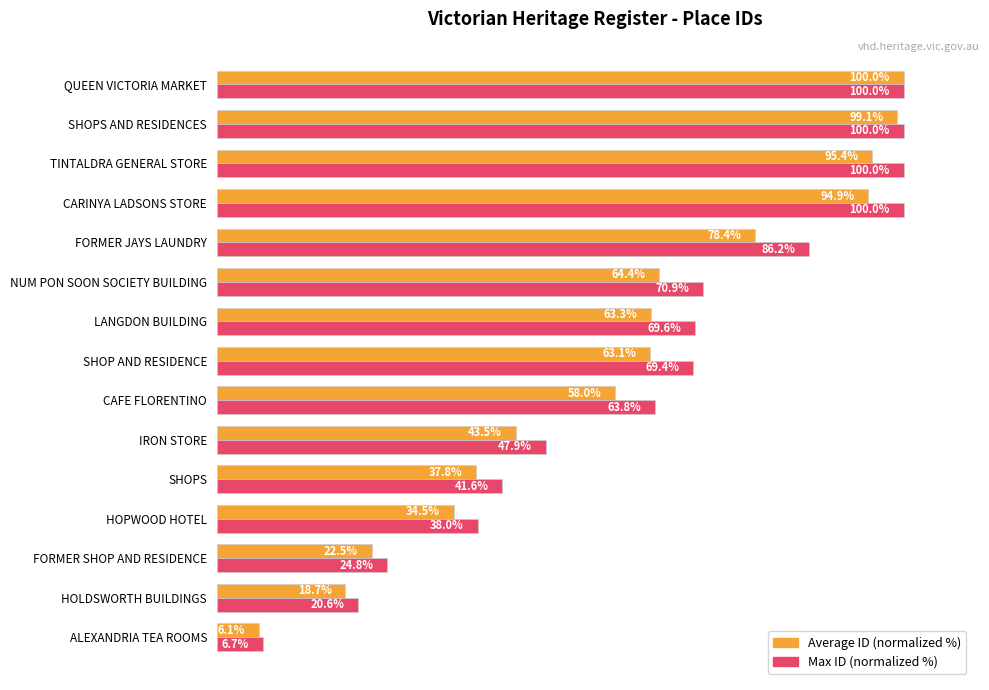

Which series has the largest range (max minus min)?

Average ID (normalized %)